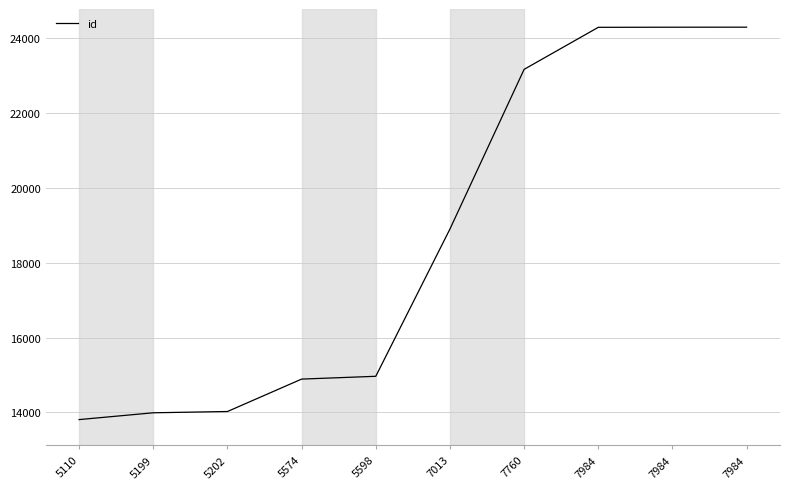

What is the change in value from 5598 to 7984?

+9336